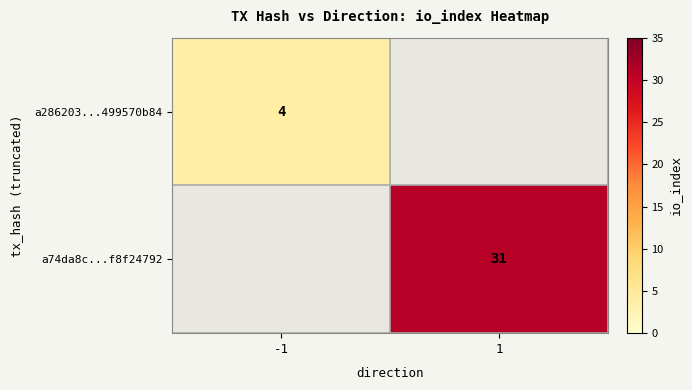

At how many categories does at least one series exceed 26?

1